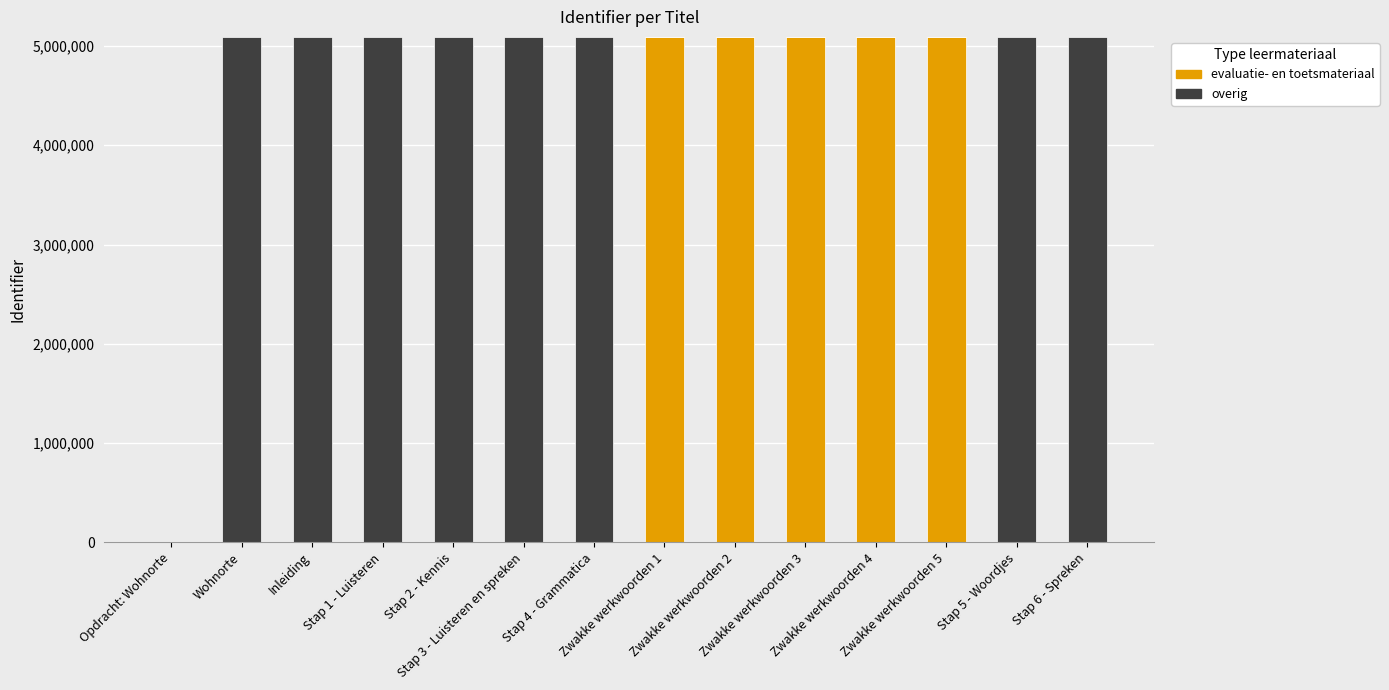

Is it true that evaluatie- en toetsmateriaal equals 0 at Stap 4 - Grammatica?

True